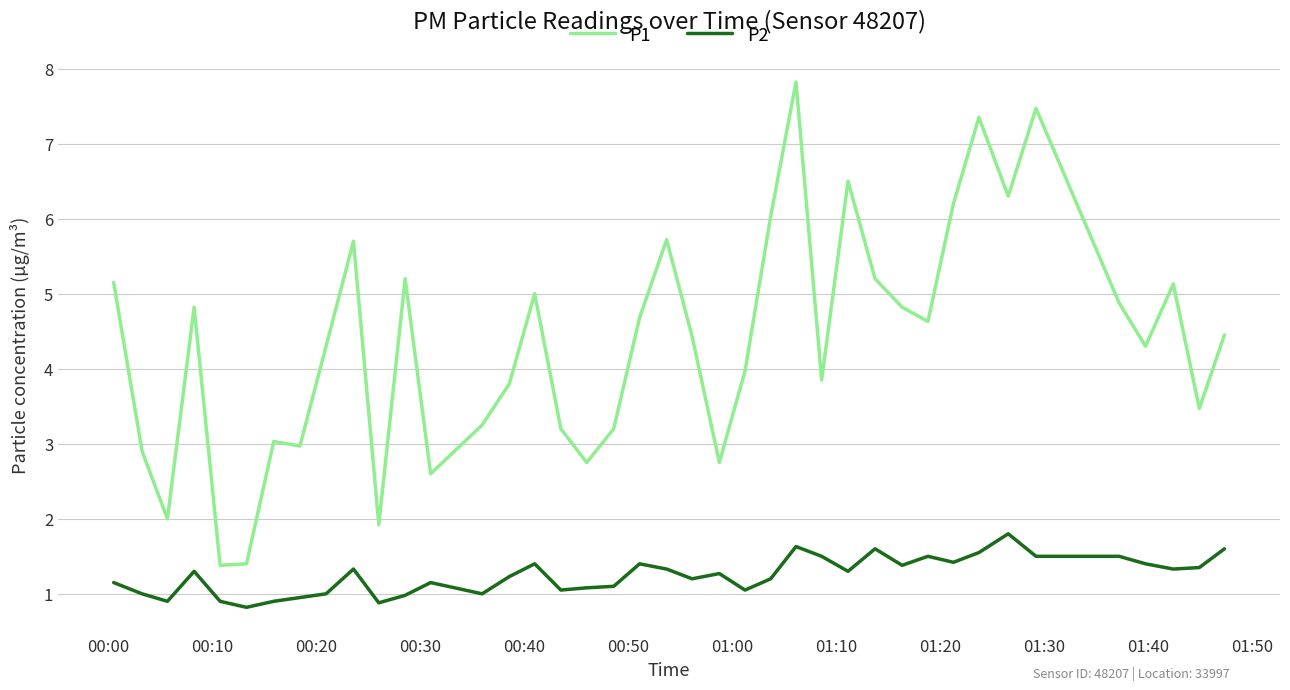

What is the sum of all P1 values?

174.5